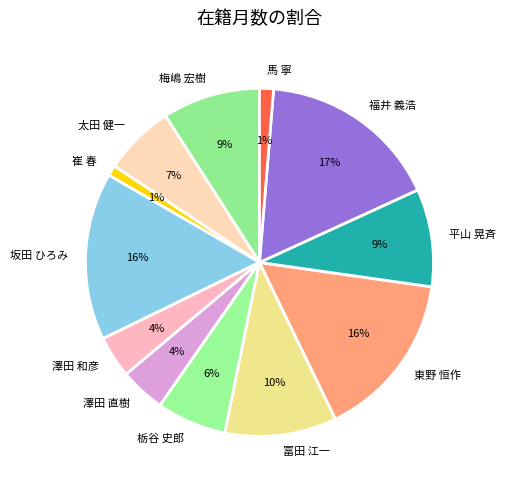

Do 馬 寧 and 澤田 和彦 together represent more than half of the pie?

No